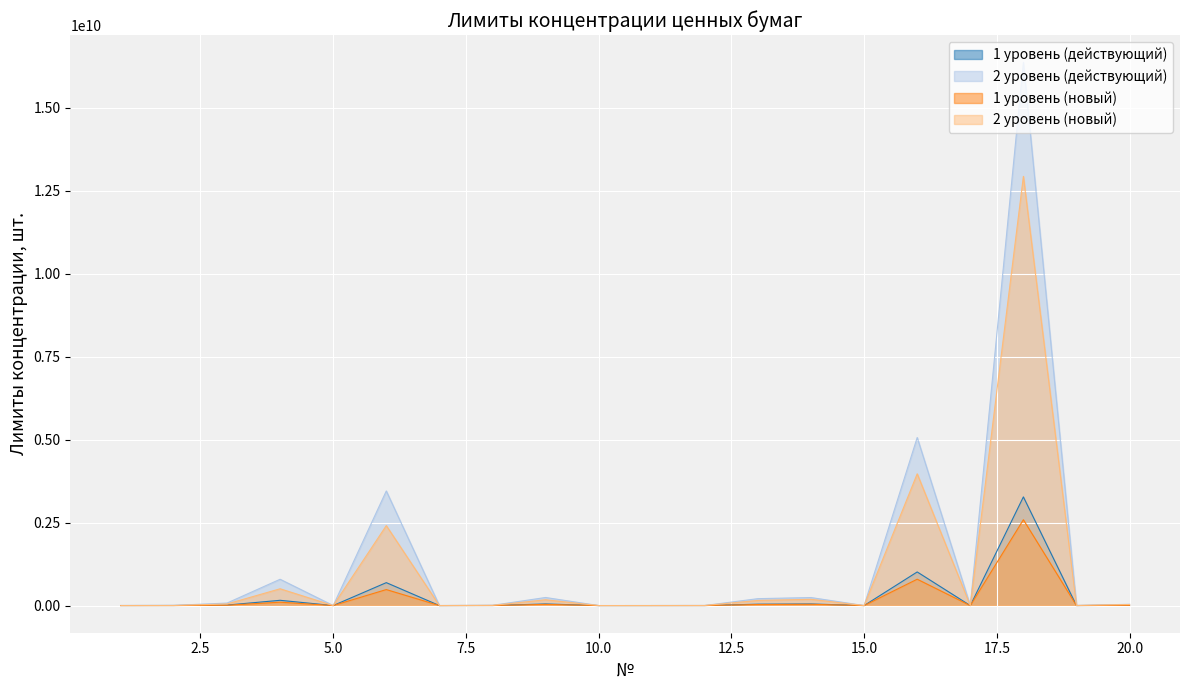

Is the value of 1 уровень (новый) at 11 greater than the value of 2 уровень (новый) at 5?

Yes